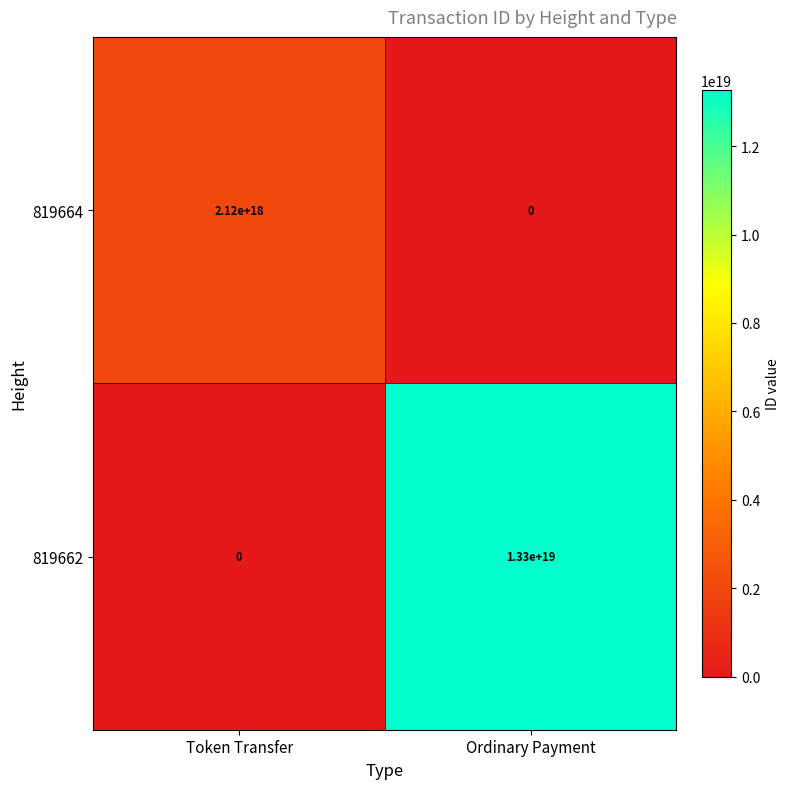

At which label does 819662 reach its peak?

Ordinary Payment